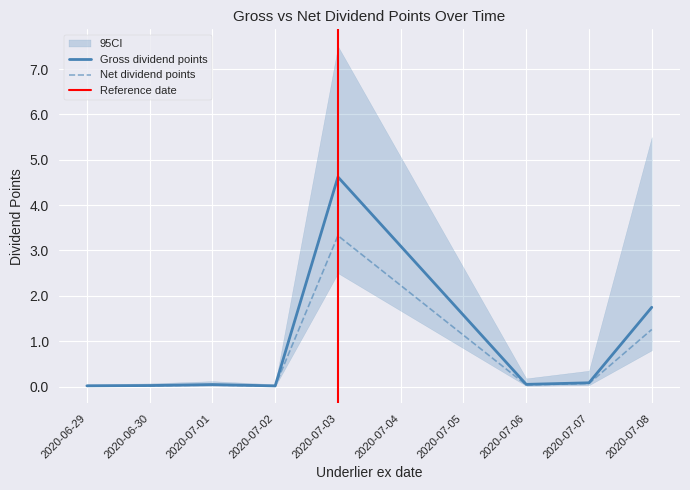

What is the label of the 3rd point from the left?

2020-07-01